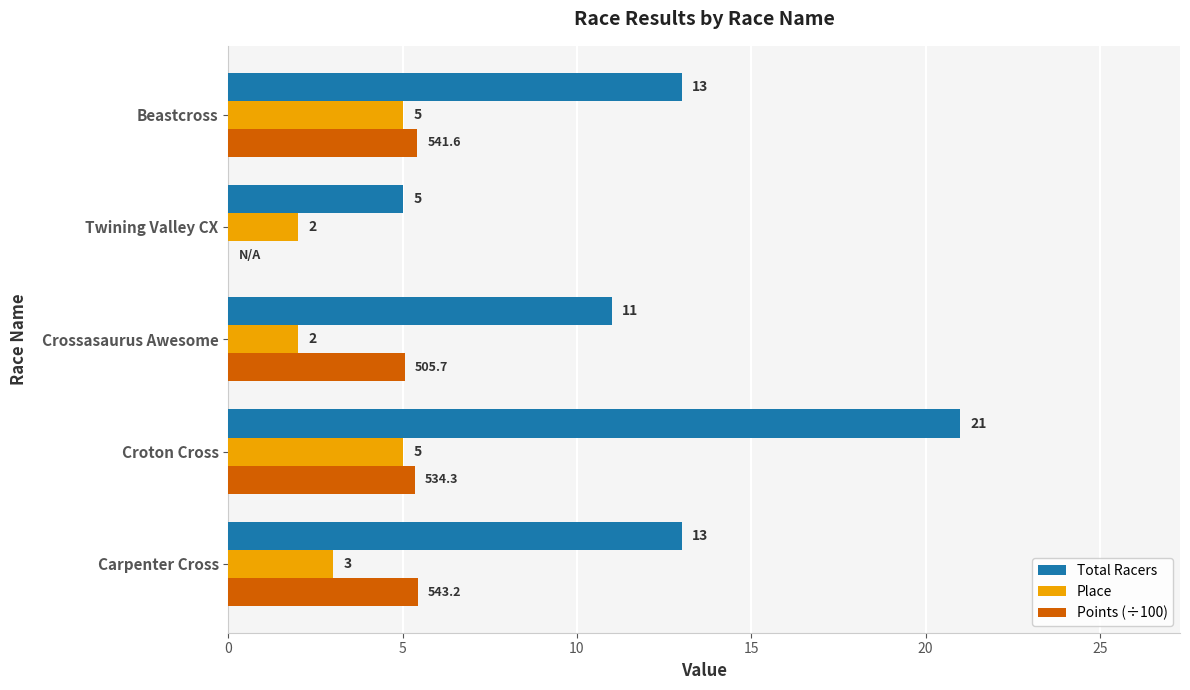

Which series has the widest spread of values?

Total Racers